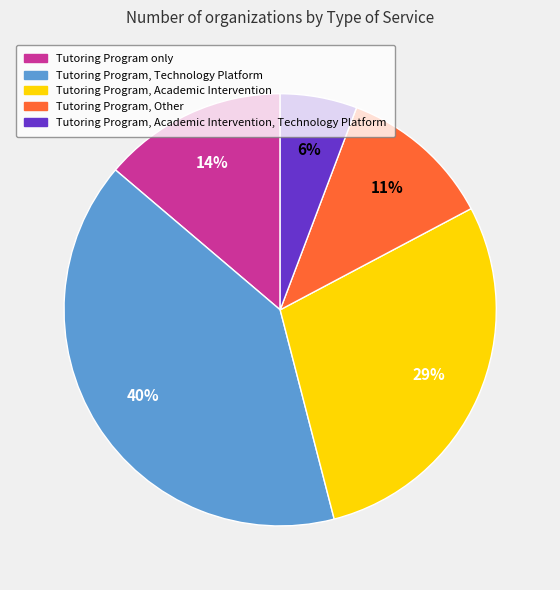

To the nearest percent, what is the difference between the largest and smallest slice percentages?

34%